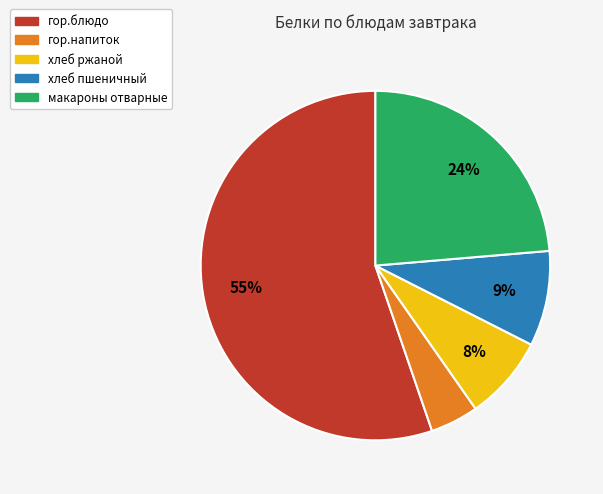

To the nearest percent, what is the difference between the хлеб пшеничный and гор.блюдо slice percentages?

46%